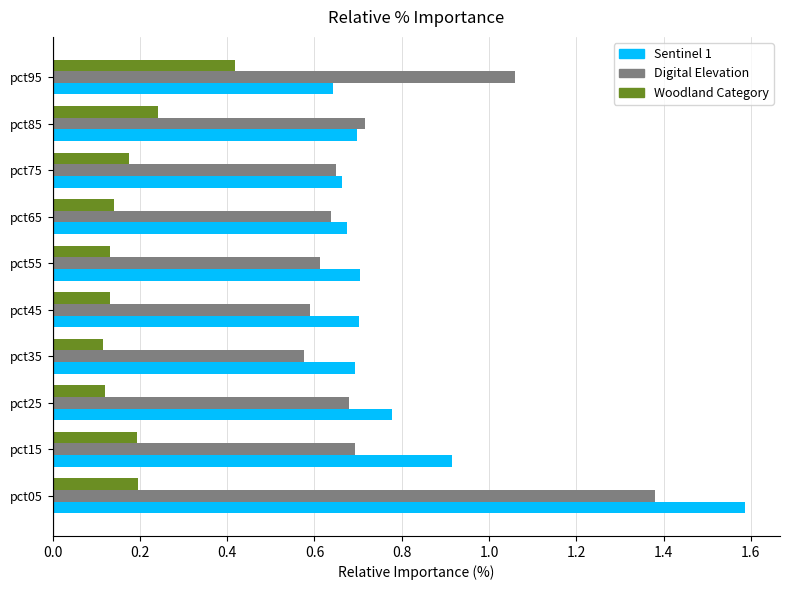

What is the difference between the highest and lowest values at pct65?

0.5